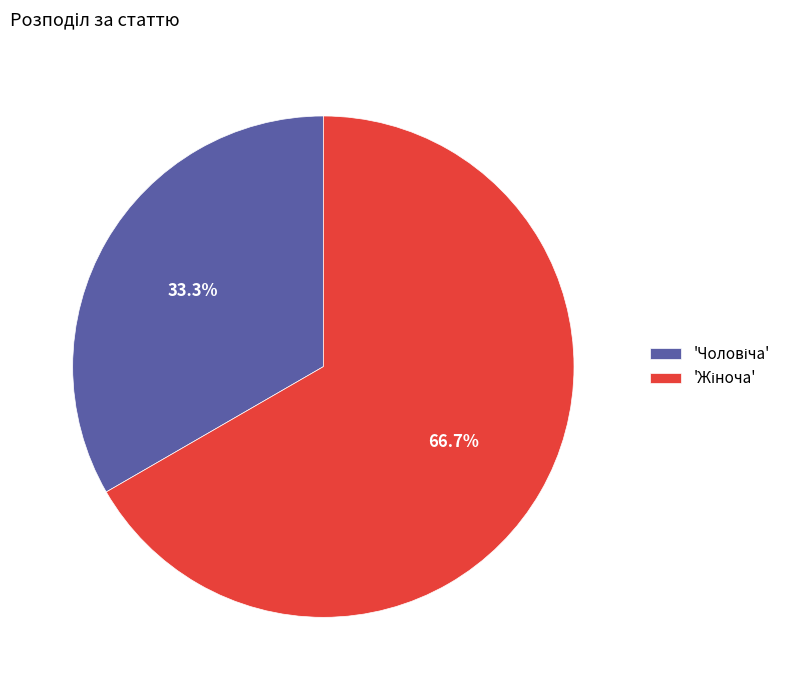

To the nearest percent, what is the average slice percentage?

50%